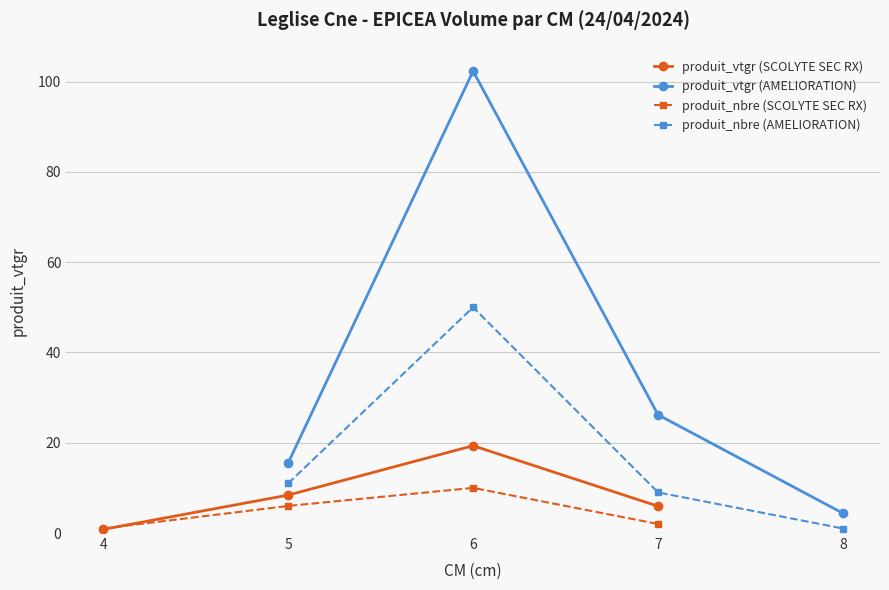

How many intersections are there between produit_nbre (SCOLYTE SEC RX) and produit_vtgr (SCOLYTE SEC RX)?

1